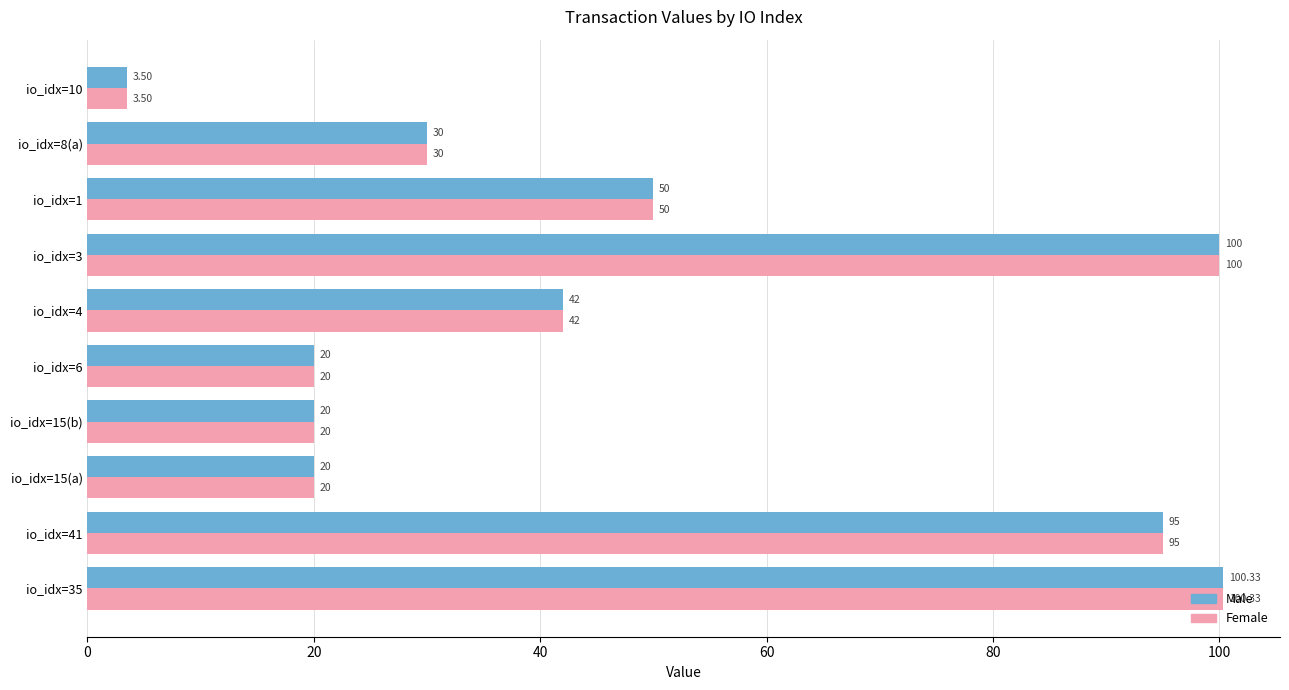

What is the average value of the Female series?

48.1